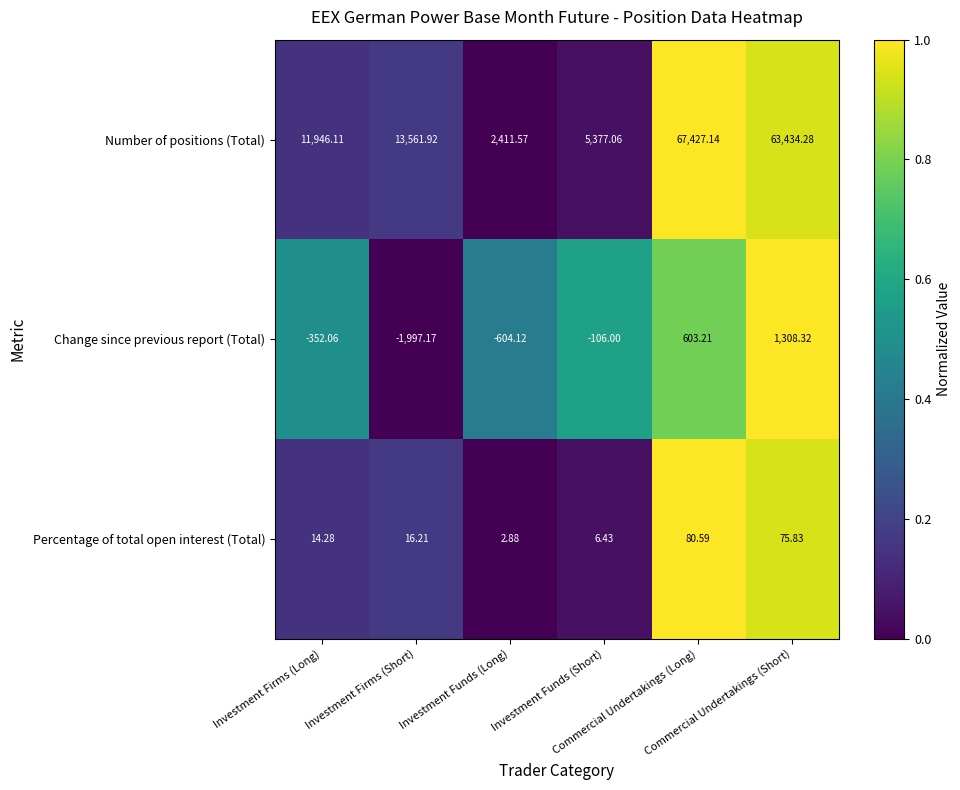

Which series has the widest spread of values?

Number of positions (Total)